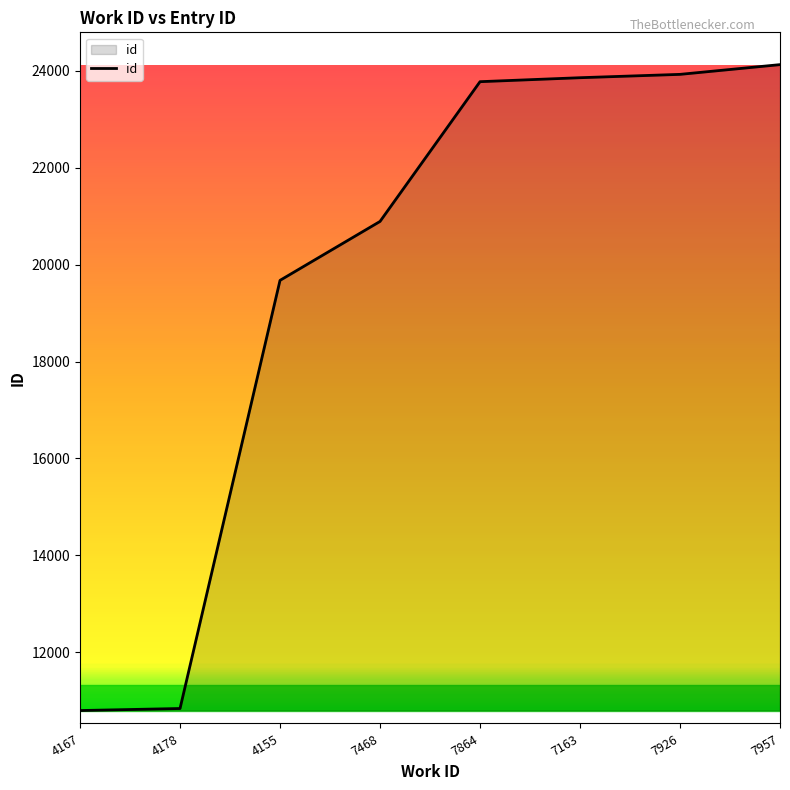

The value at 7163 is 35421. True or false?

False